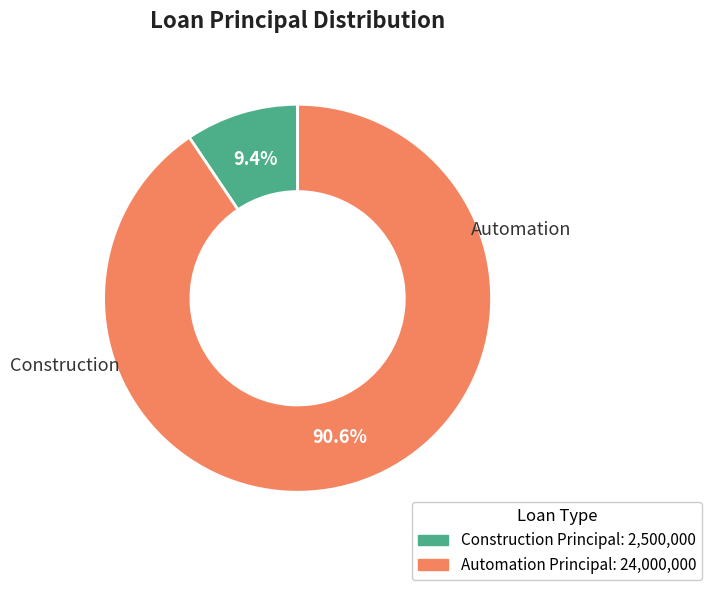

What is the largest slice in the pie chart?

Automation Principal